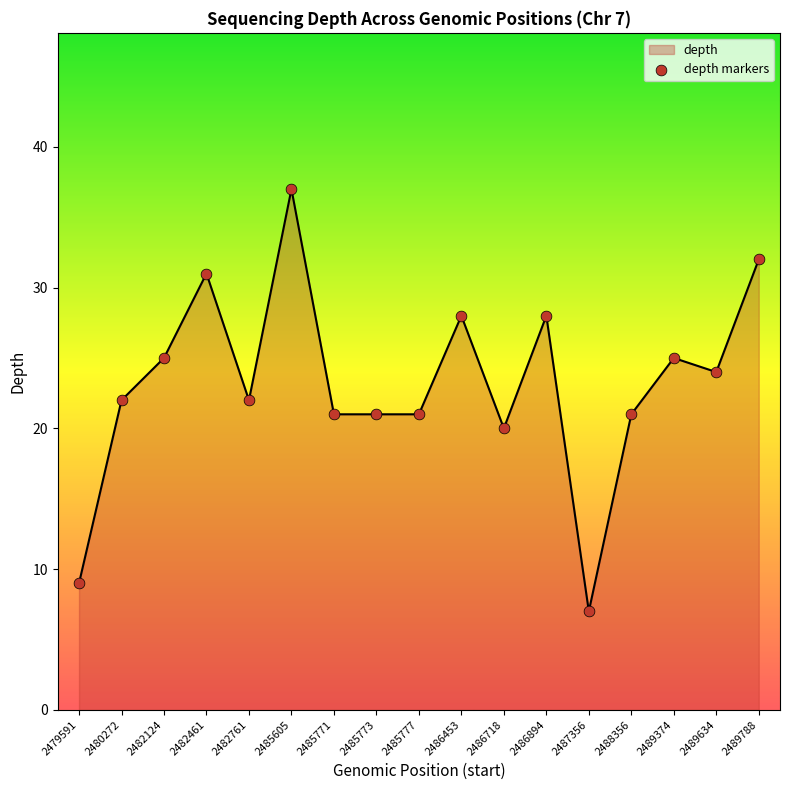

Is it true that the value at 2489634 is 24?

True